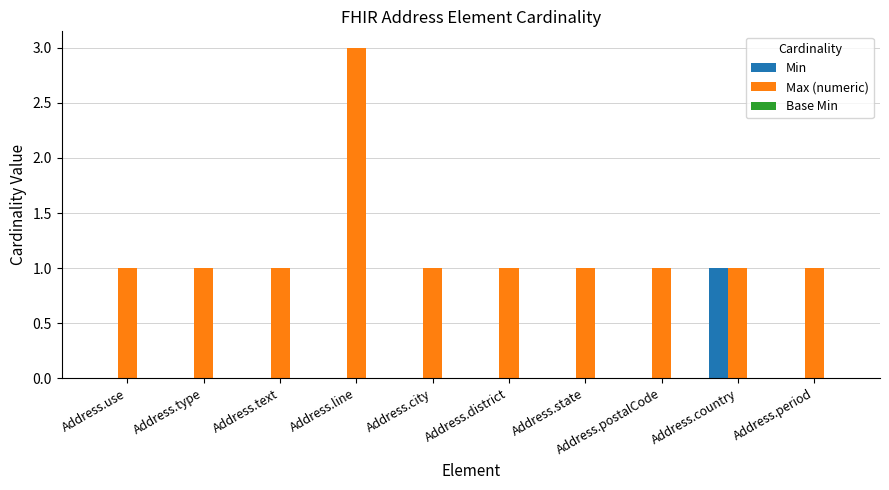

Which series has the largest range (max minus min)?

Max (numeric)